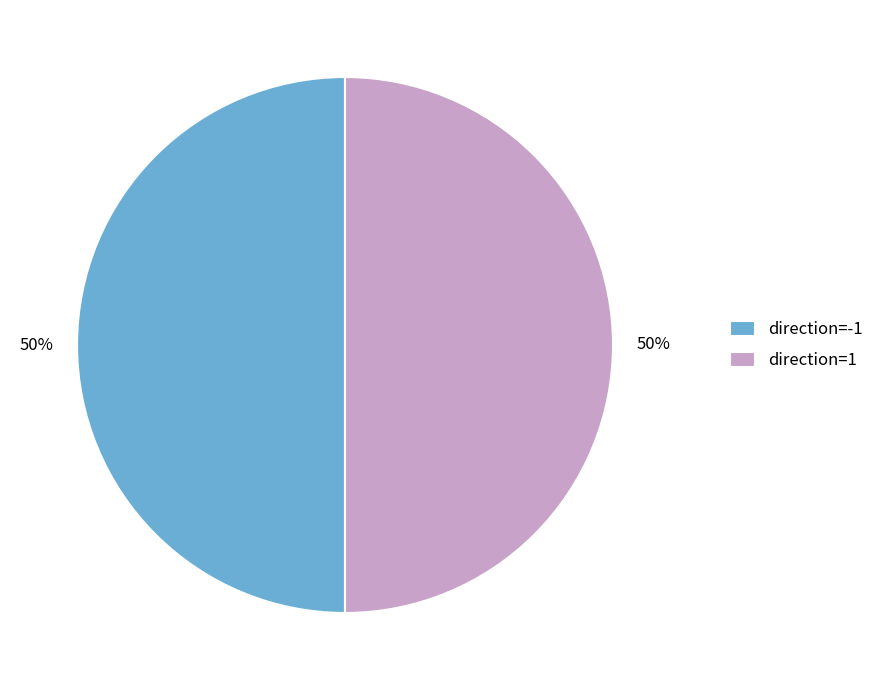

To the nearest percent, what percentage of the pie is direction=-1?

50%